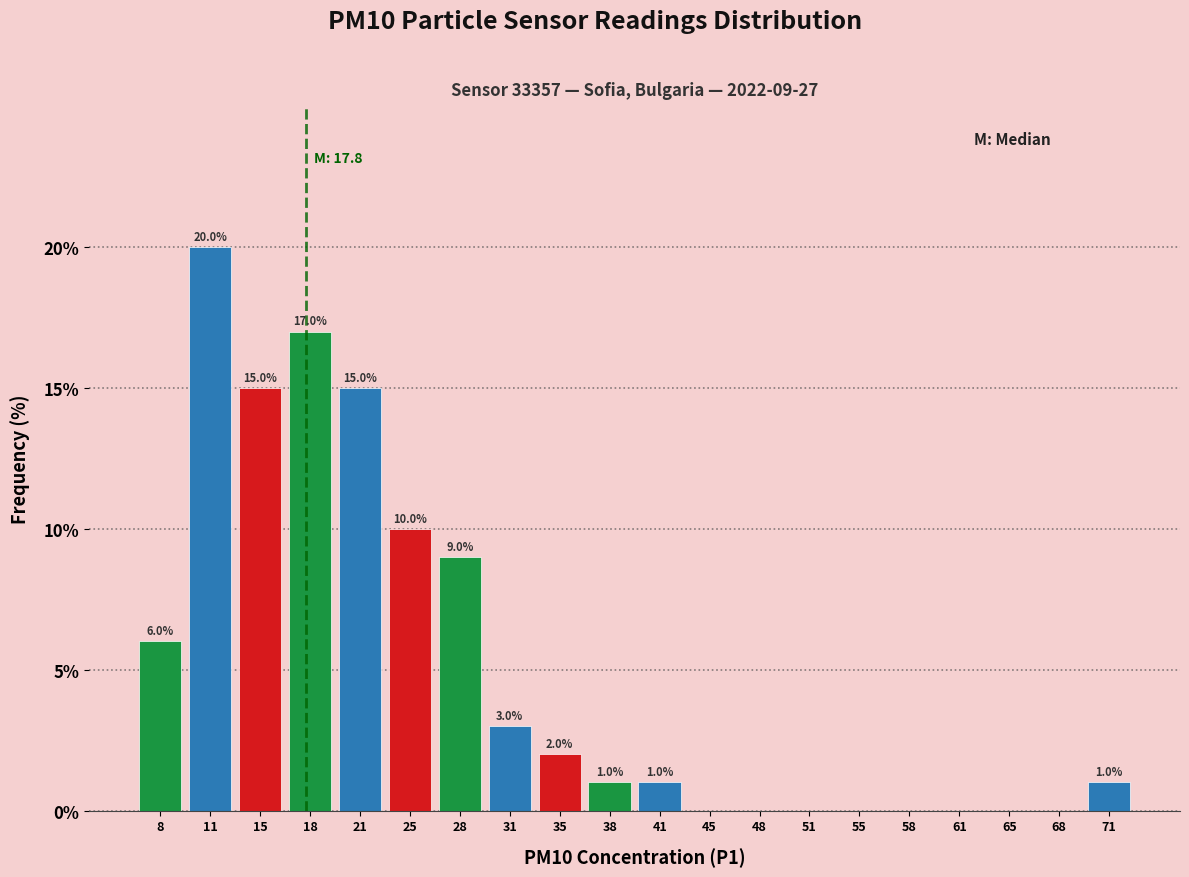

Which range on the x-axis has the tallest bar?

10.0 to 13.0